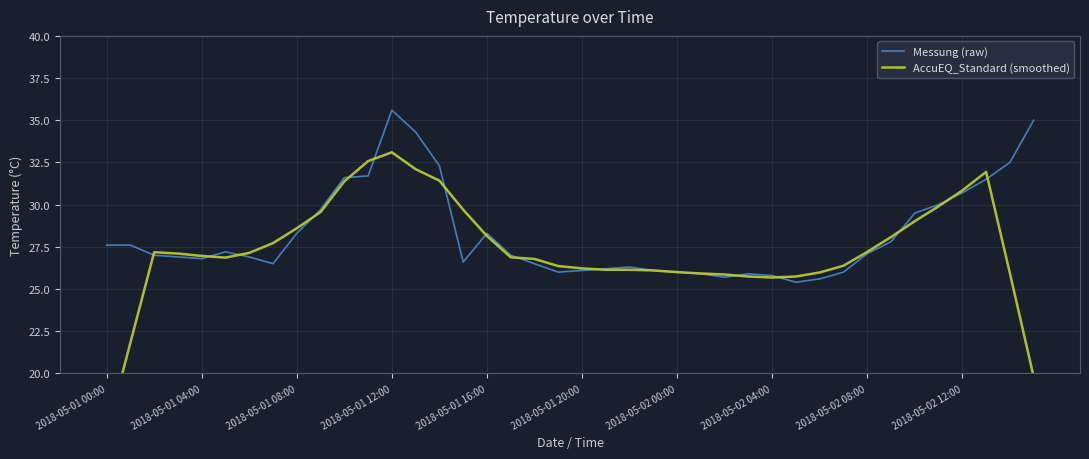

Which series has the largest total across all categories?

Messung (raw)